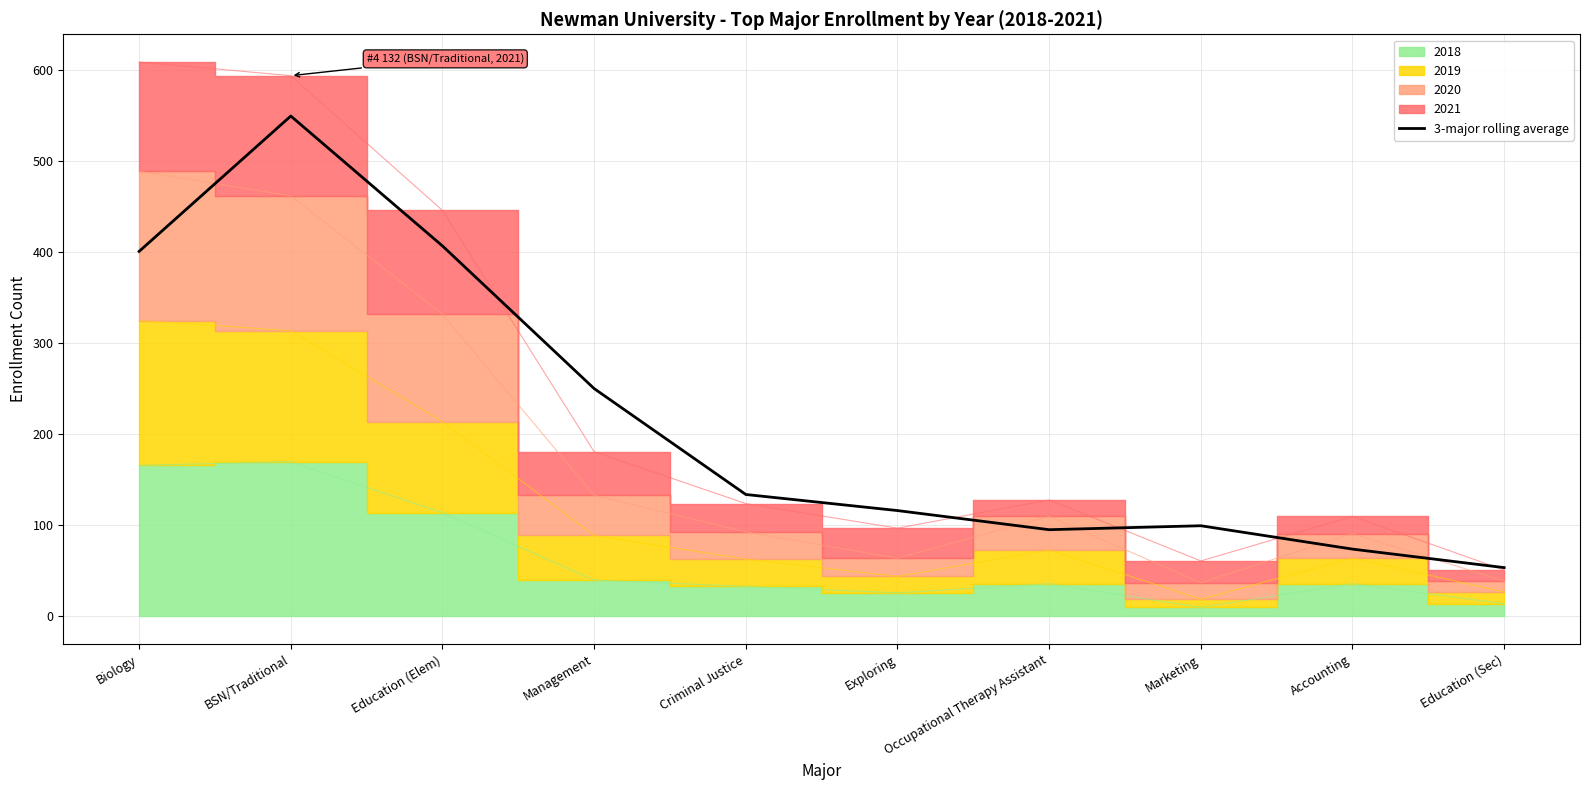

Does the chart have visible grid lines?

Yes